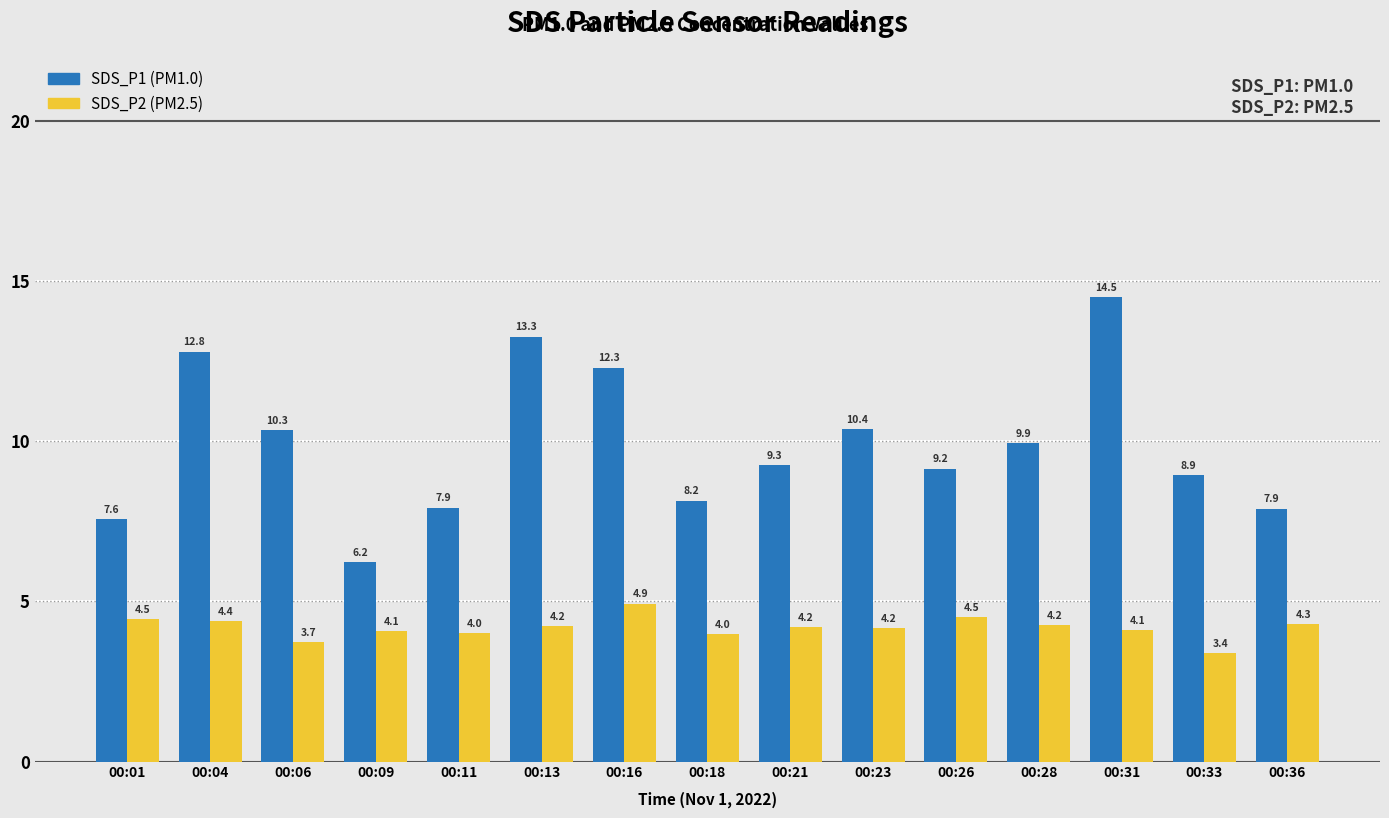

What is the difference between the maximum and second lowest values in the SDS_P1 (PM1.0) series?

6.9